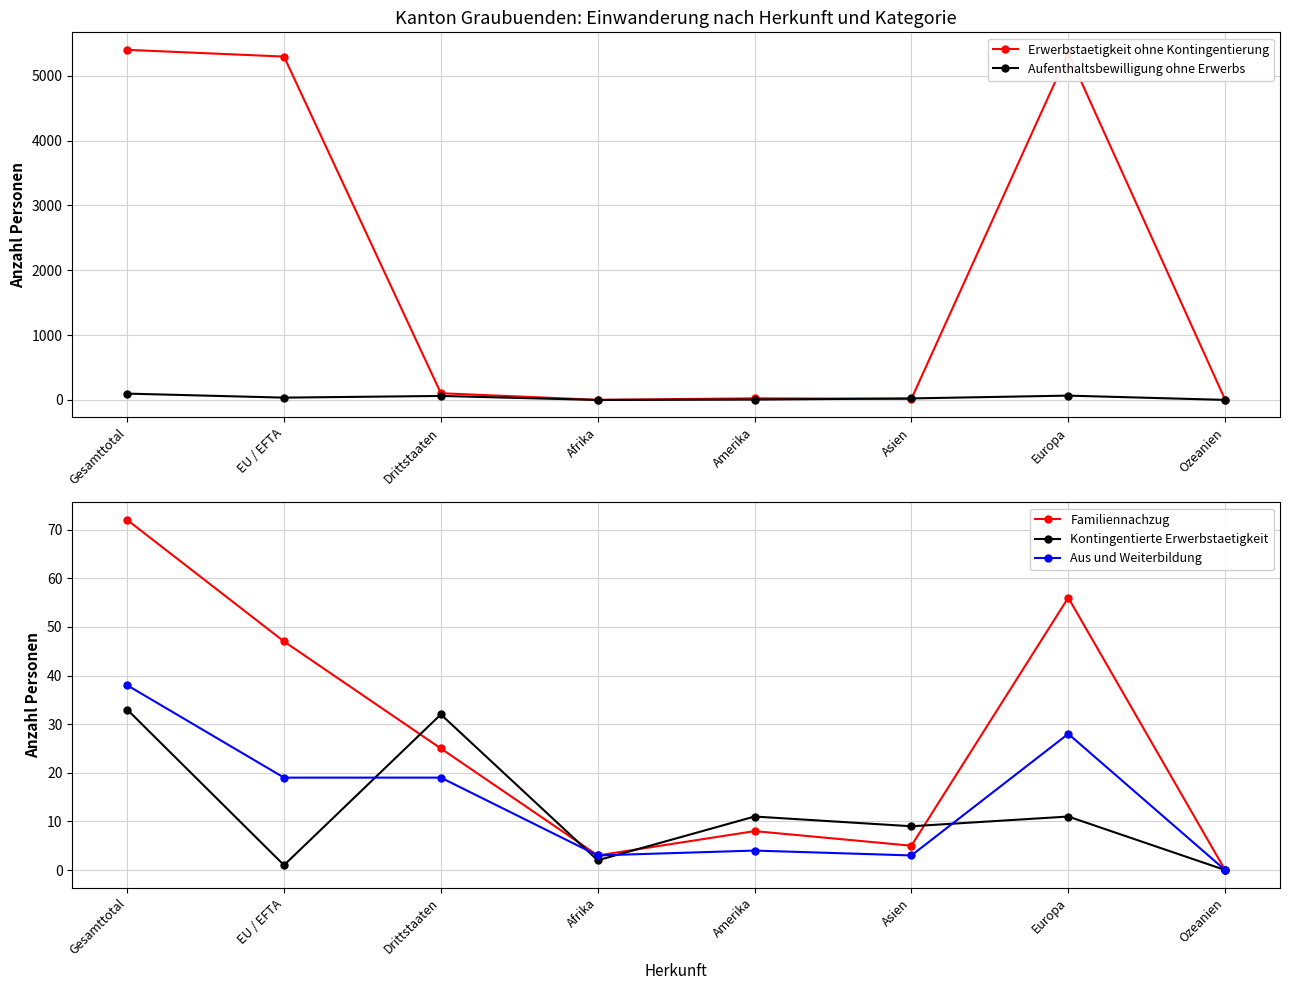

At which label does Familiennachzug first exceed 25?

Gesamttotal